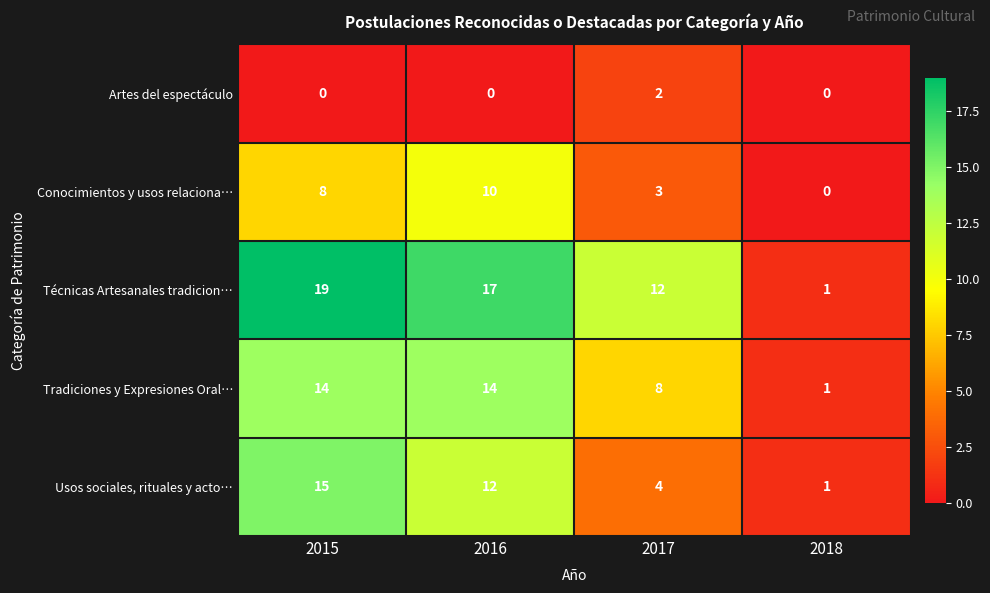

List the series in order of their peak value, highest first.

Técnicas Artesanales tradicion…, Usos sociales, rituales y acto…, Tradiciones y Expresiones Oral…, Conocimientos y usos relaciona…, Artes del espectáculo